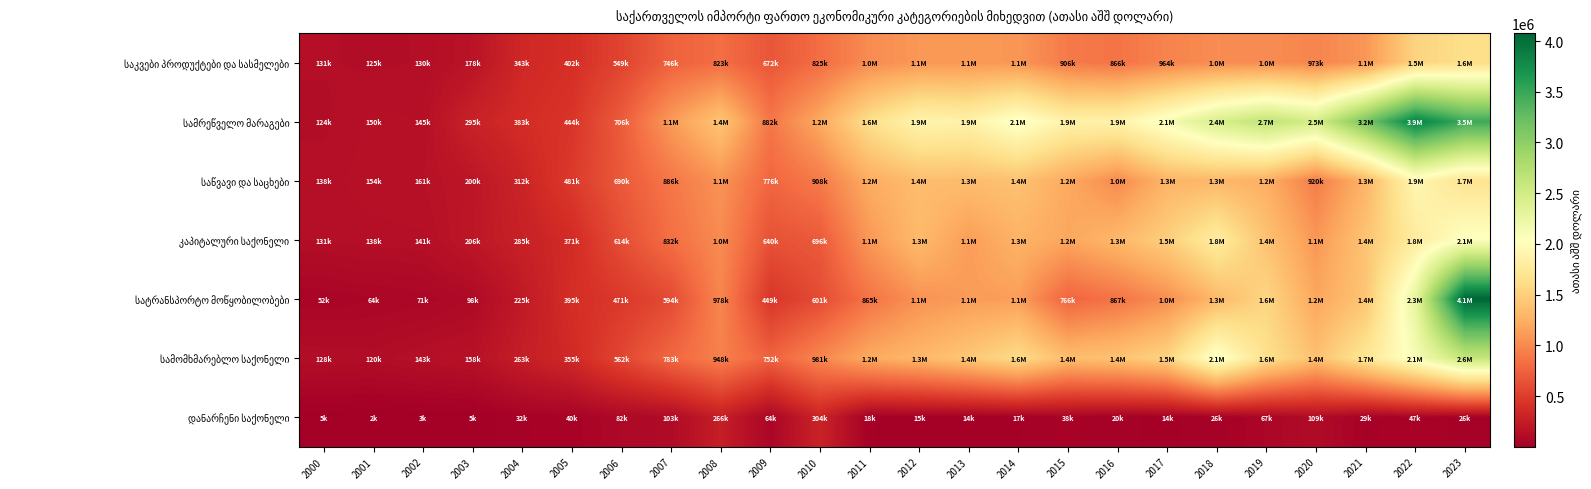

What is the total value across all series at 2002?

794691.6